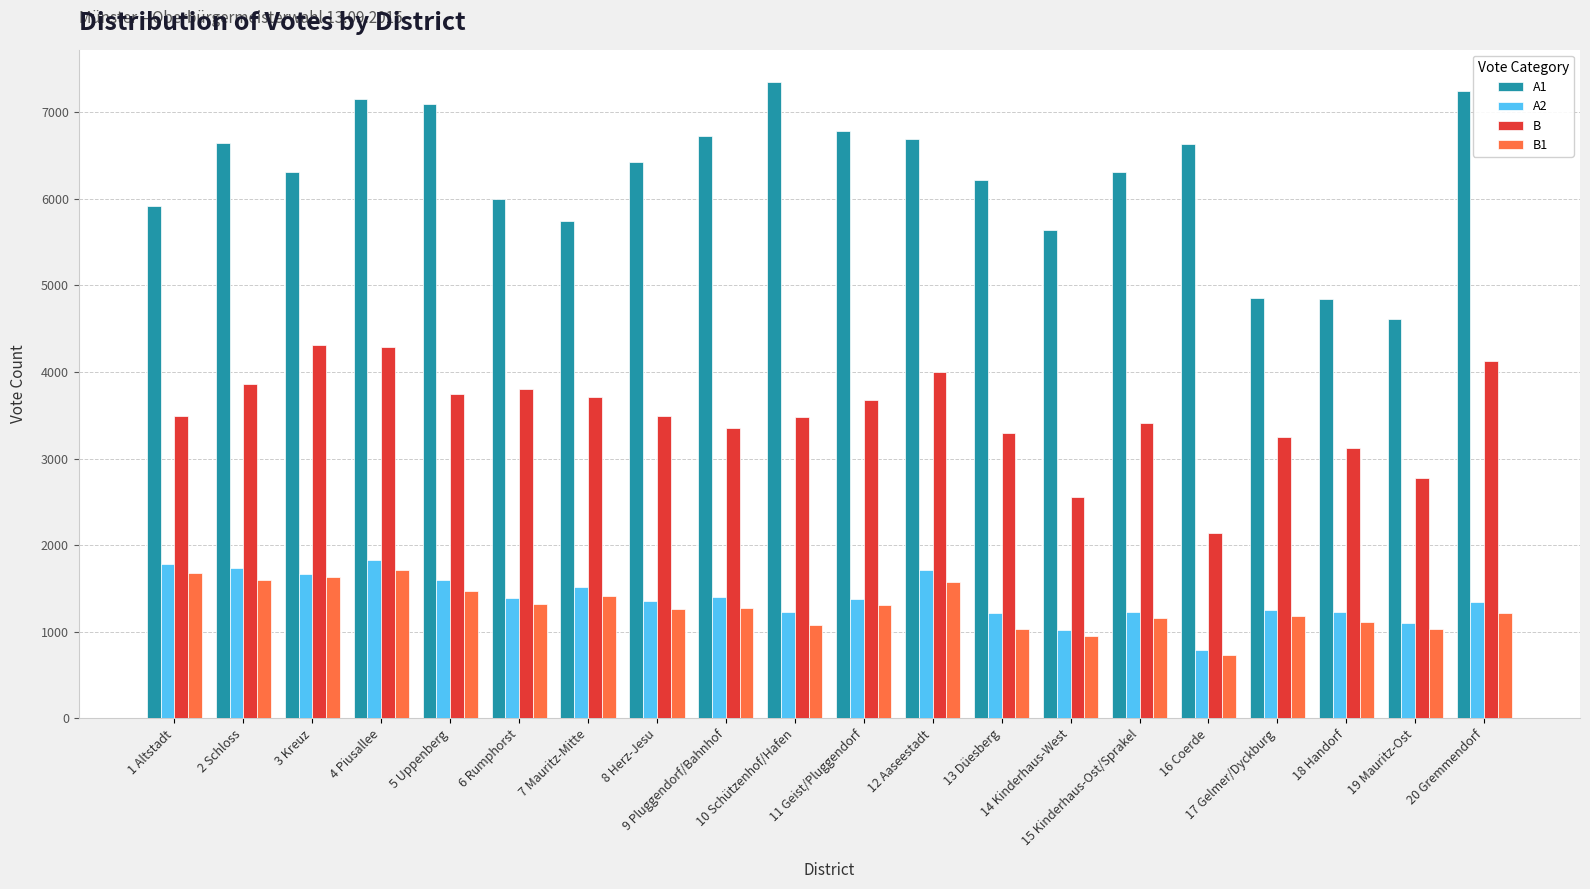

What position from the right is 14 Kinderhaus-West?

7